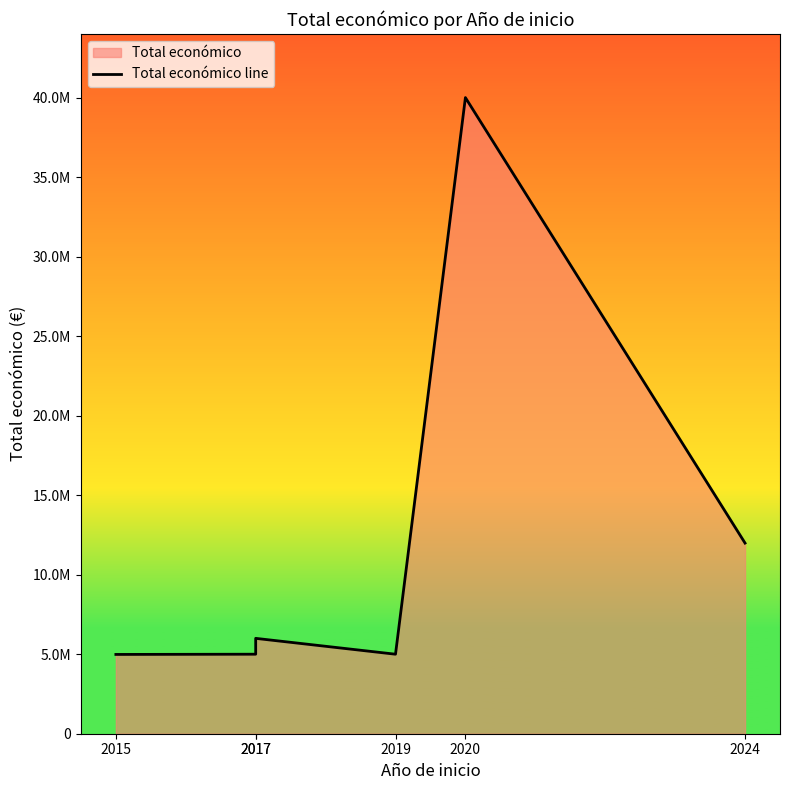

How many points are higher than both their immediate neighbors (excluding endpoints)?

2